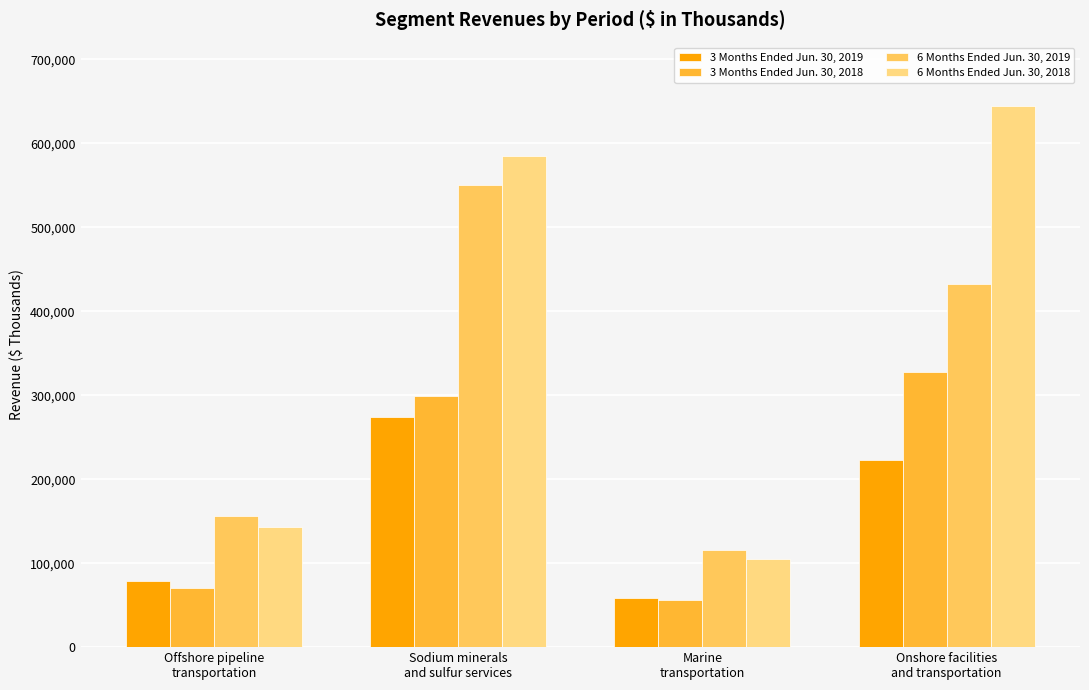

Which series has the largest range (max minus min)?

6 Months Ended Jun. 30, 2018